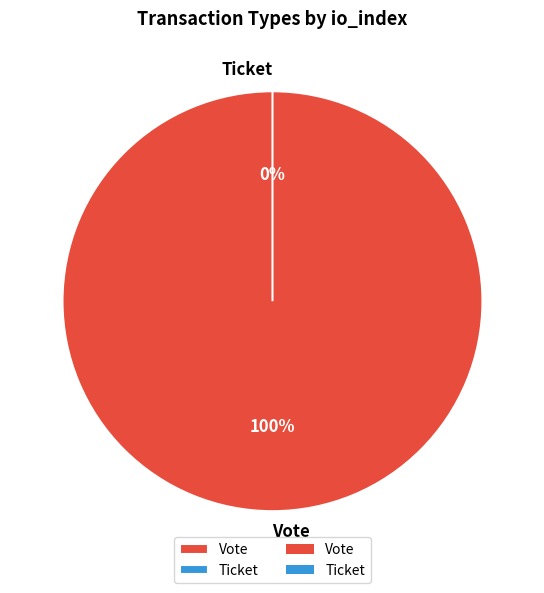

What is the largest slice in the pie chart?

Vote